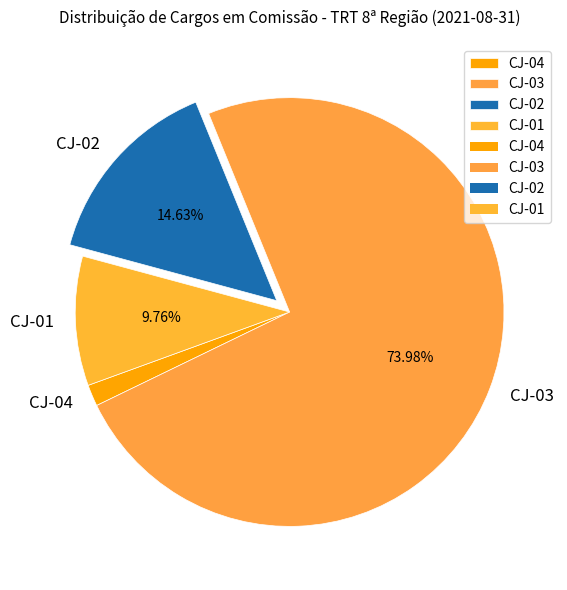

What percentage is the CJ-02 slice, to the nearest percent?

15%